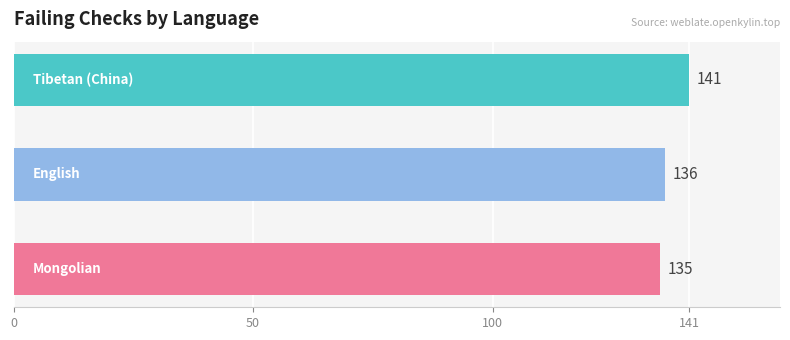

What is the difference between the maximum and minimum values?

6